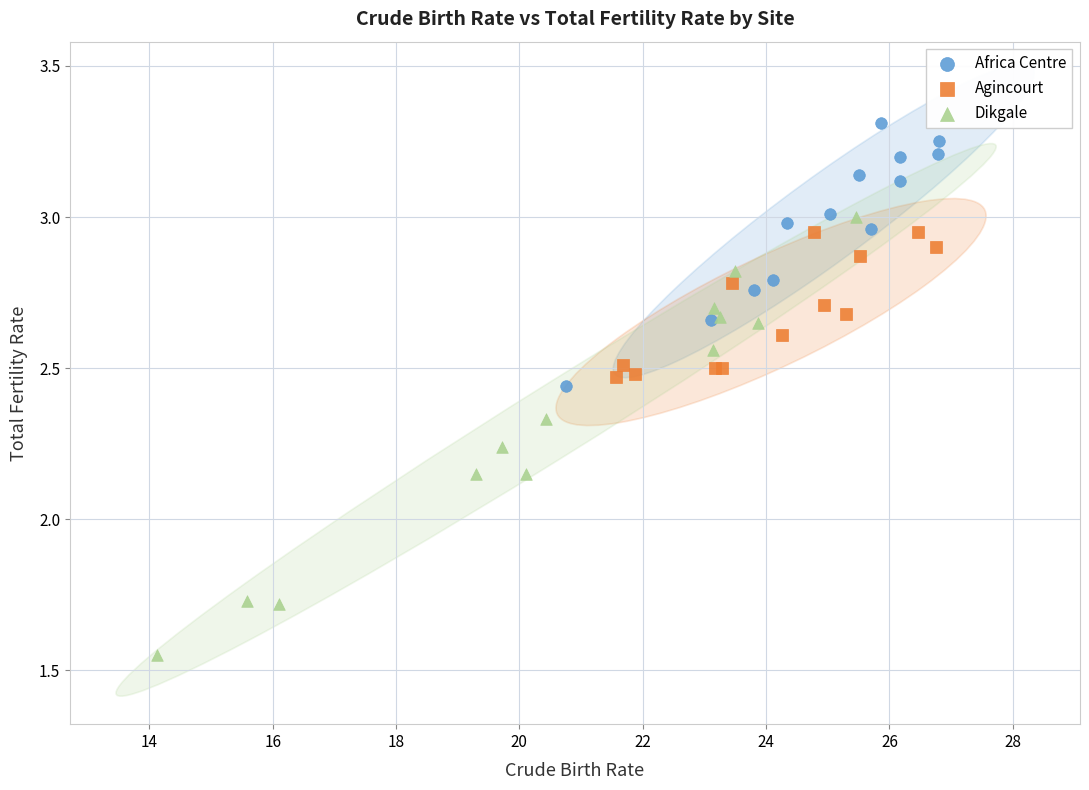

Which series reaches the maximum Y coordinate?

Africa Centre